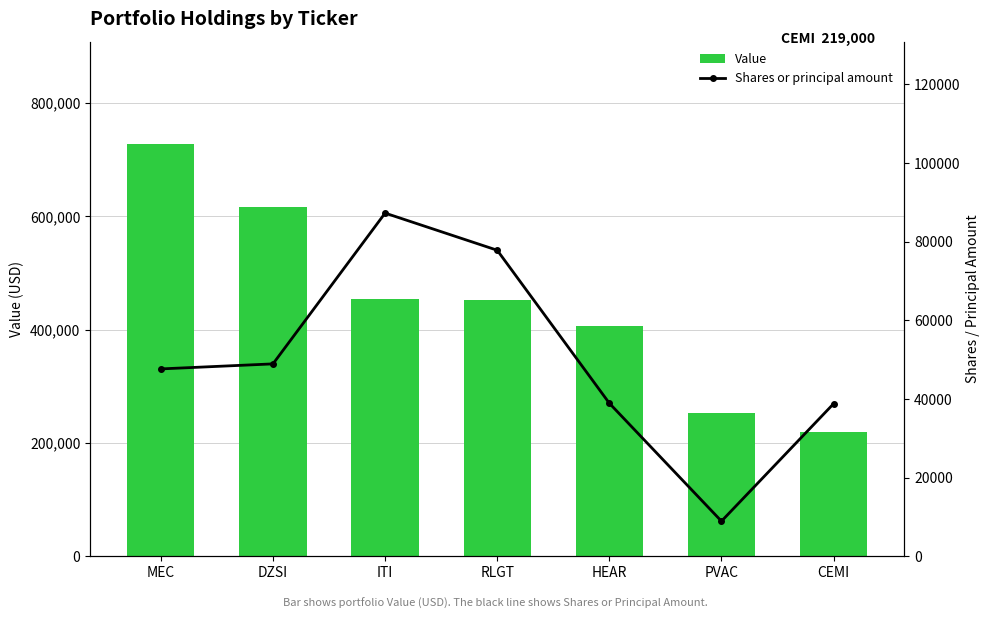

Which series has the largest total across all categories?

Value